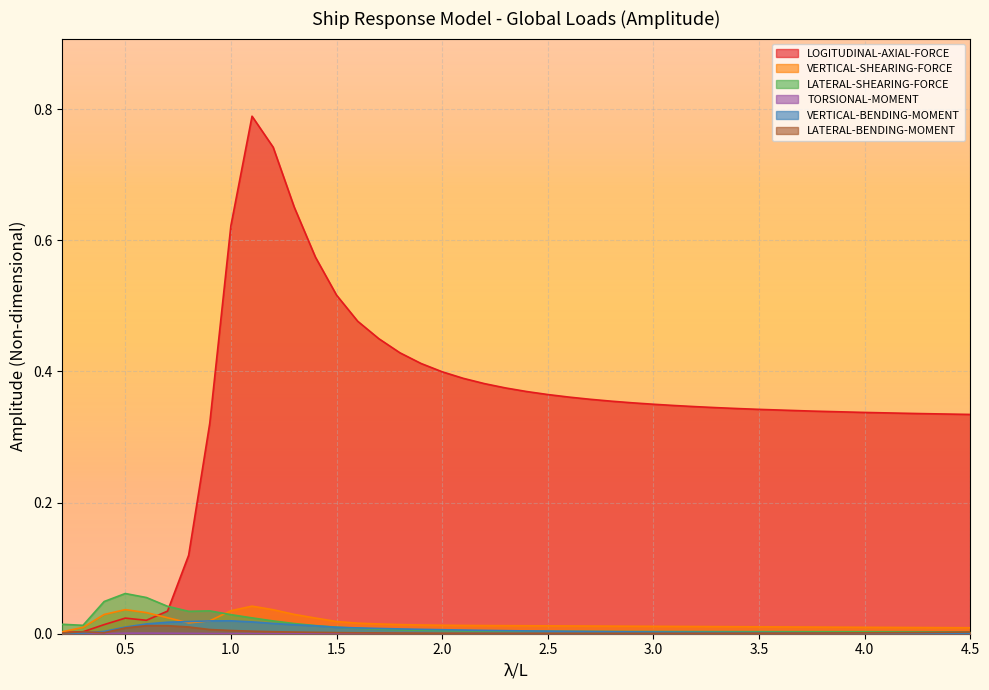

True or false: VERTICAL-BENDING-MOMENT has a value of 0.0 at 1.1.

False